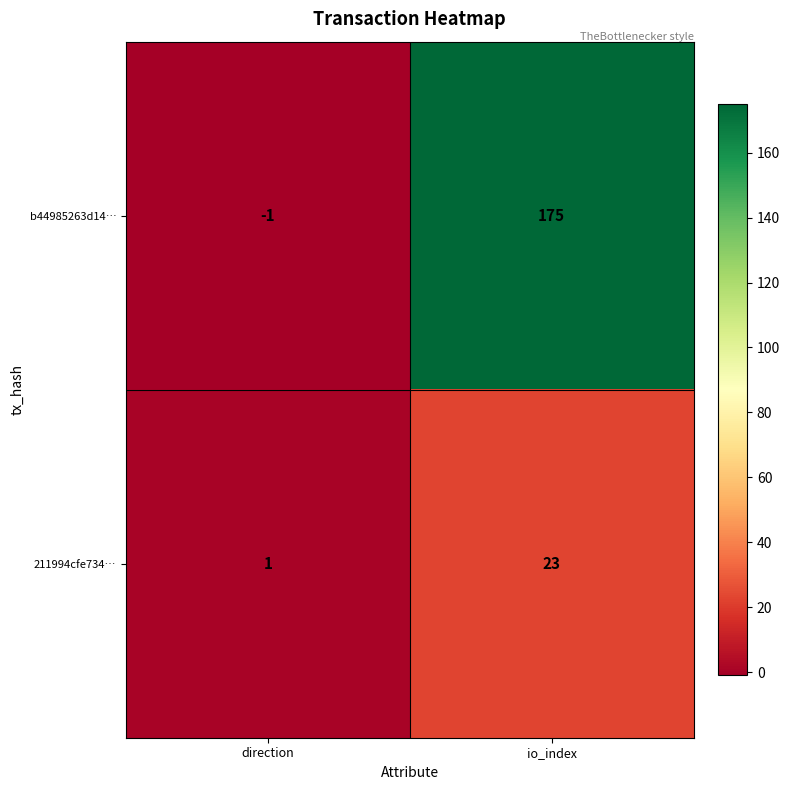

Which label corresponds to the smallest value in the chart?

direction